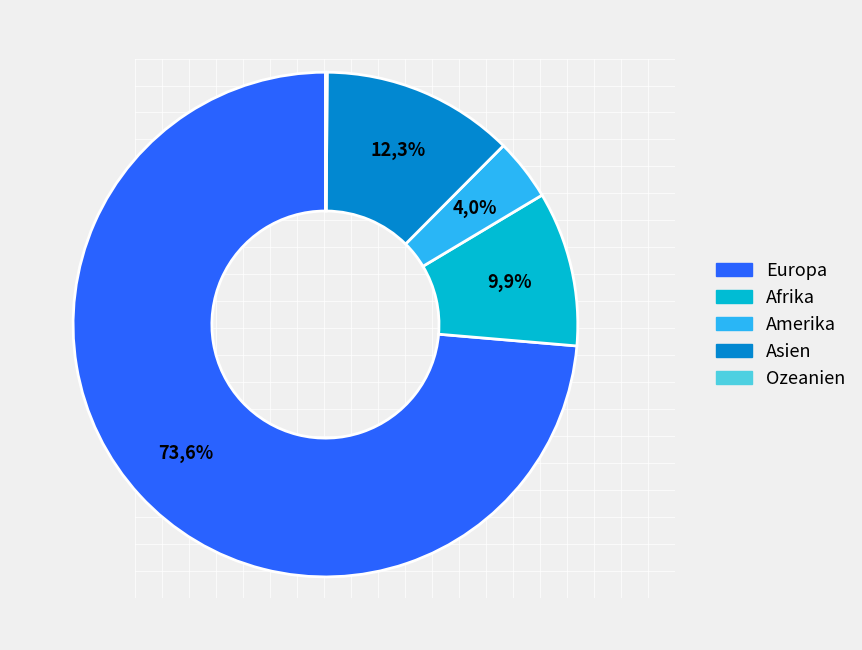

Is the sum of Afrika and Amerika greater than half?

No